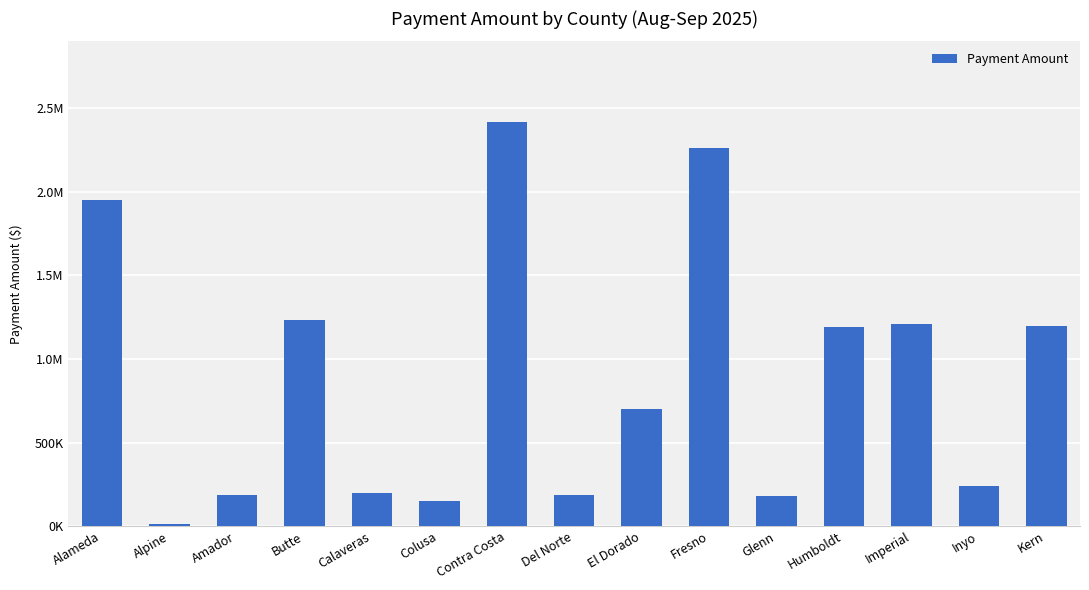

Is it true that the value at Humboldt is 1958819.2?

False